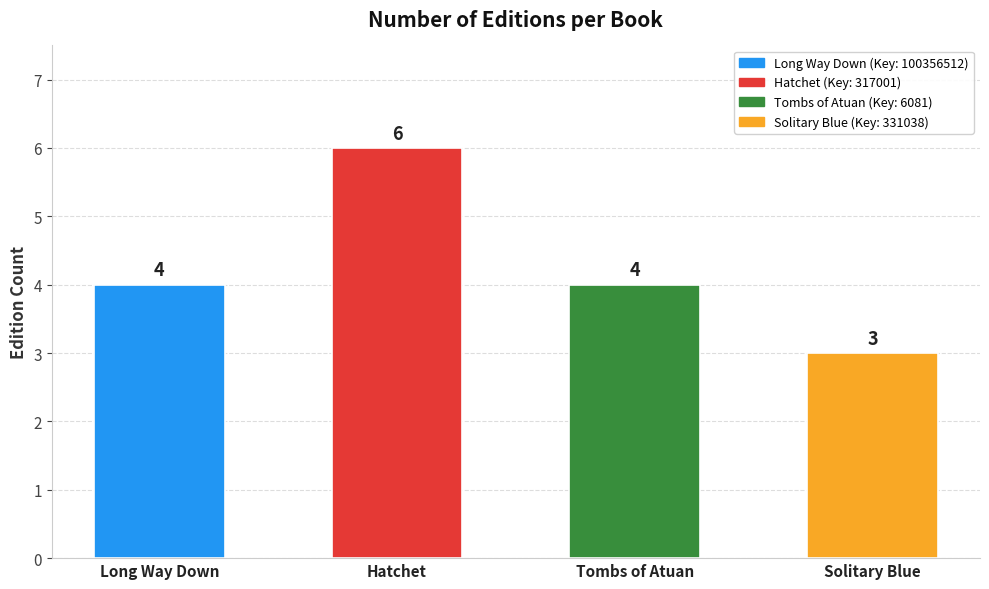

The chart shows a value of 3 at Solitary Blue. True or false?

True